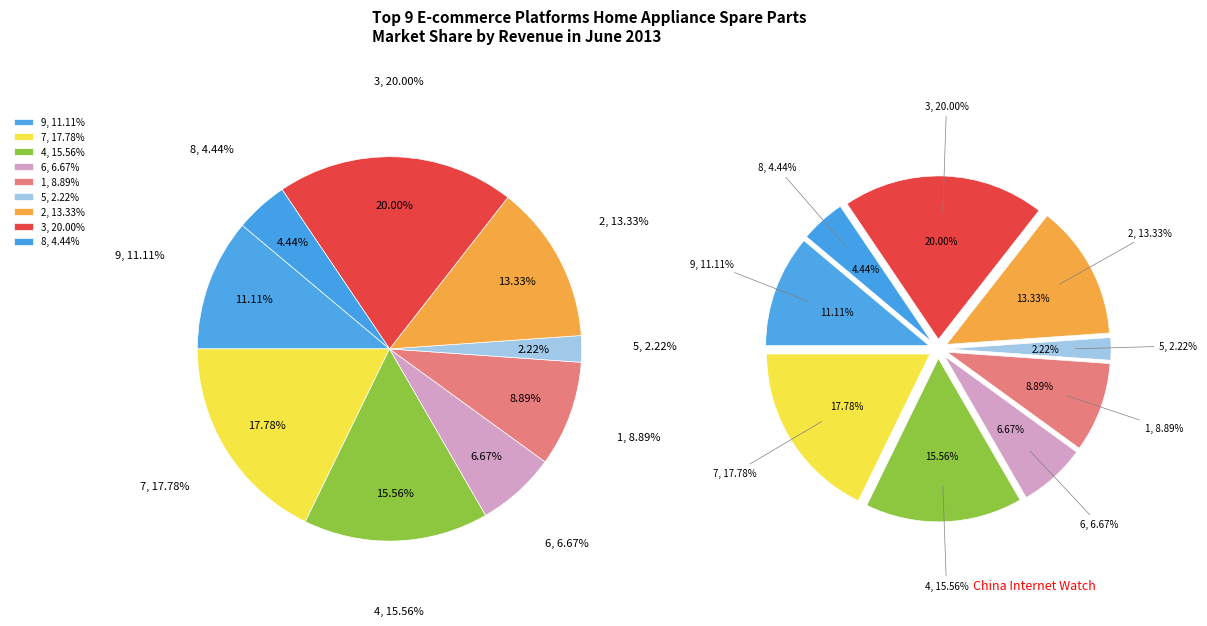

Is there a majority slice in this chart?

No